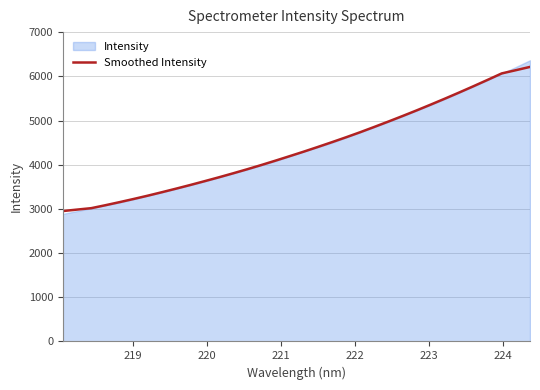

What is the value of the 18th point from the left?

4296.0